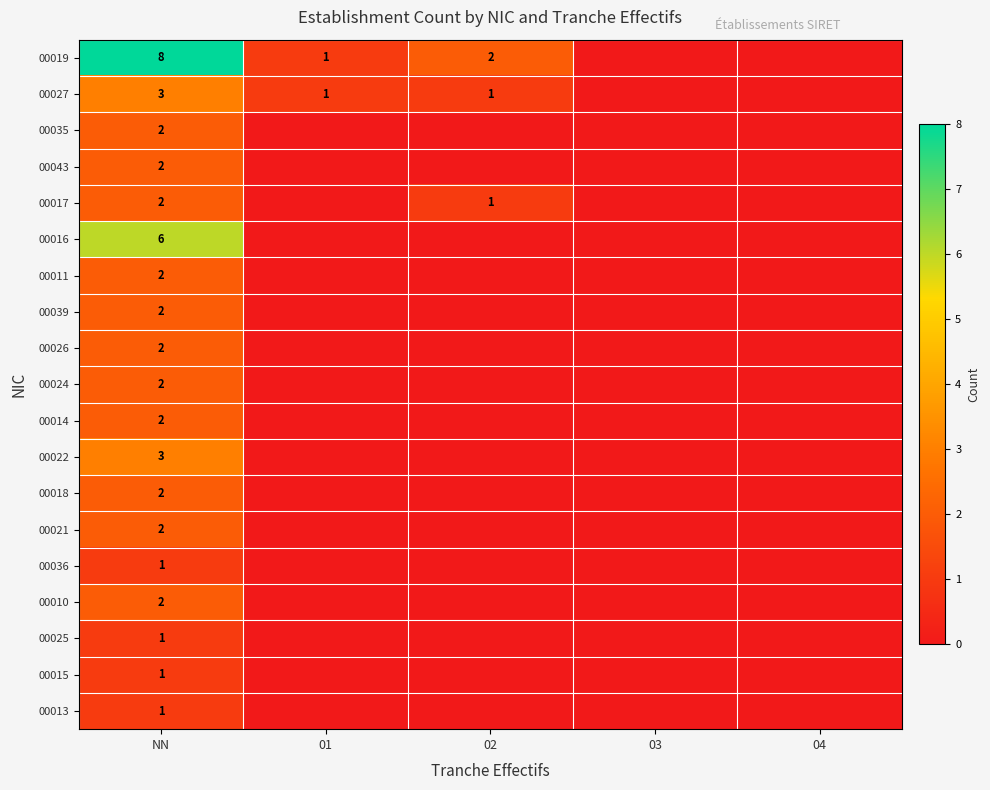

The value of 00016 at NN is 2. True or false?

False